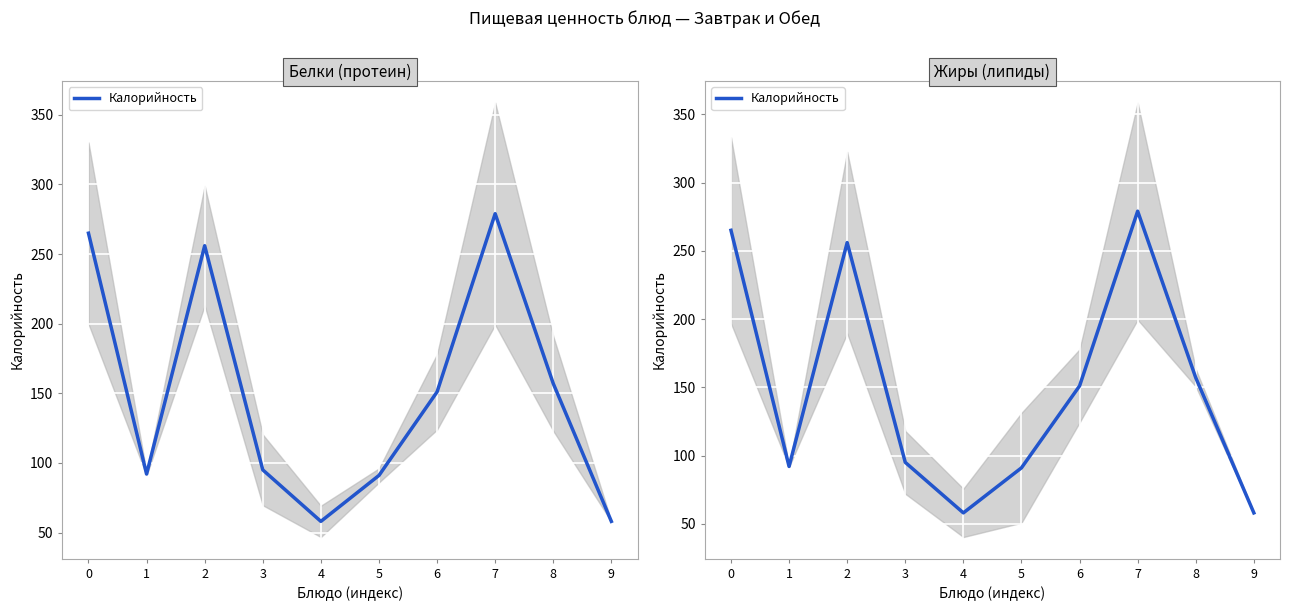

Is this an area chart (filled region under the line)?

No